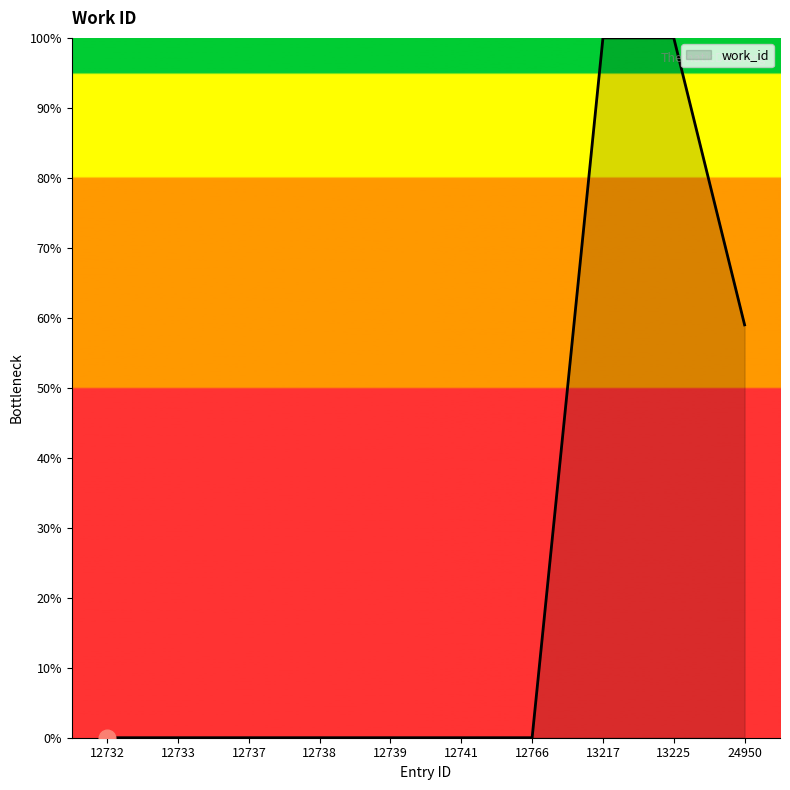

Reading left to right, what are all the values shown in this chart?

12732=0.0	12733=0.0	12737=0.0	12738=0.0	12739=0.0	12741=0.0	12766=0.0	13217=100.0	13225=100.0	24950=59.0